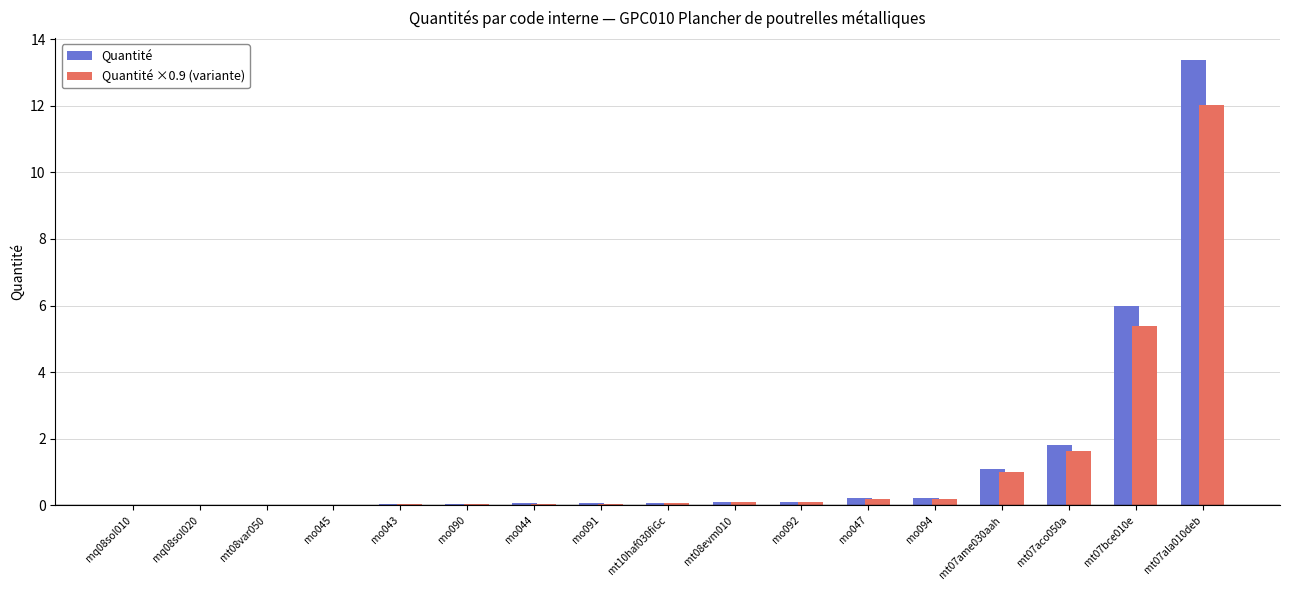

Does the chart contain stacked bars?

No